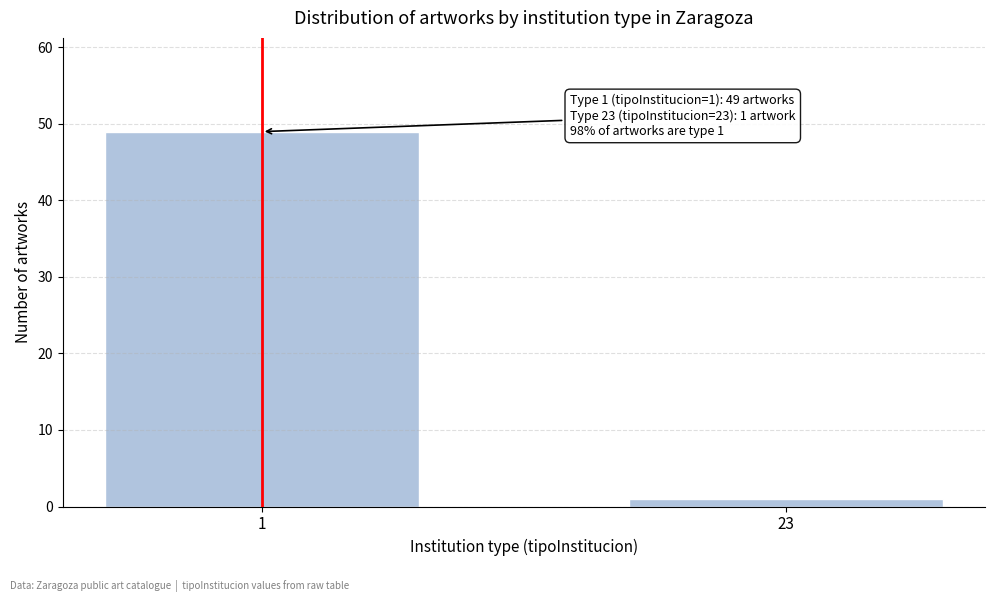

Reading left to right, what are all the values shown in this chart?

1=49	23=1